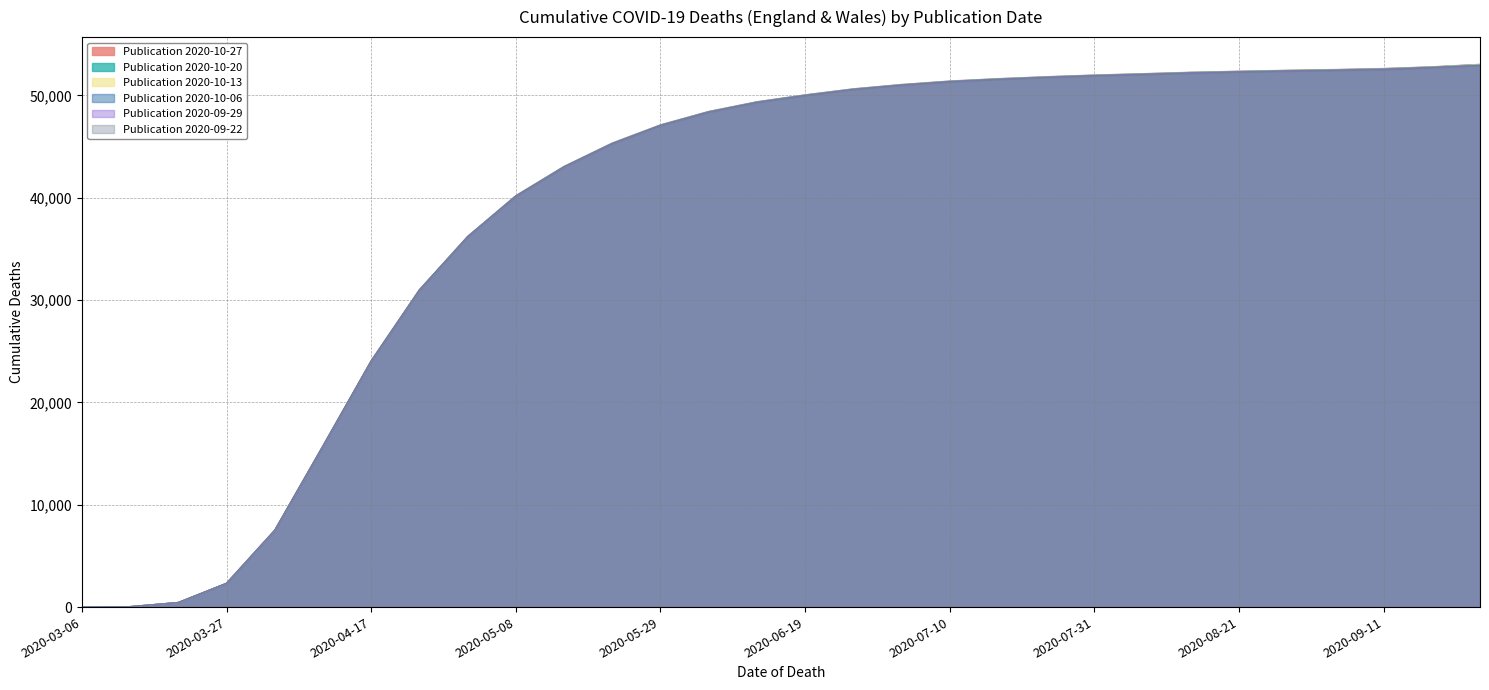

Does the chart display data point markers on the line(s)?

No